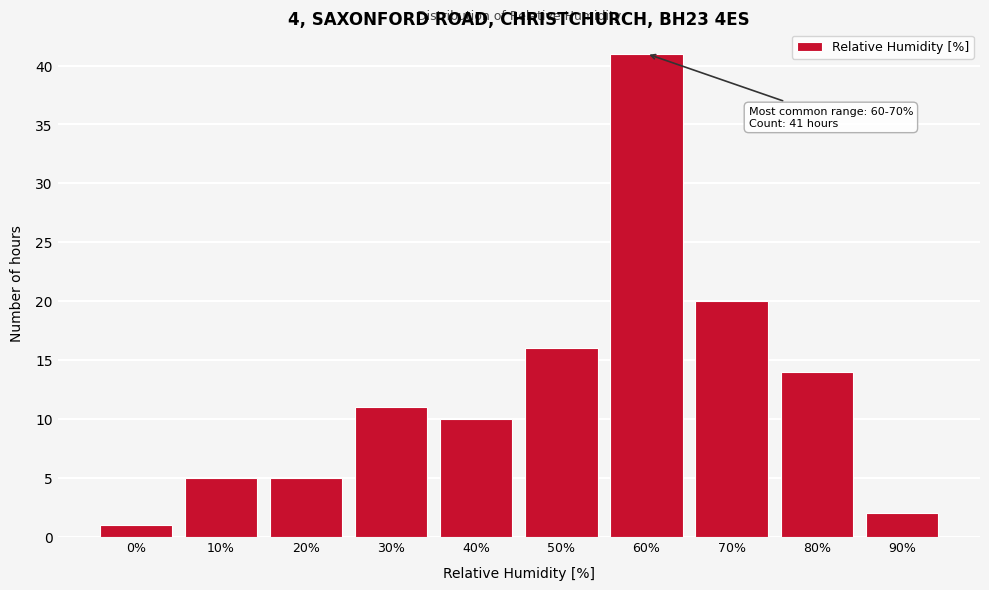

Reading left to right, extract all data points from this chart.

0%=1	10%=5	20%=5	30%=11	40%=10	50%=16	60%=41	70%=20	80%=14	90%=2